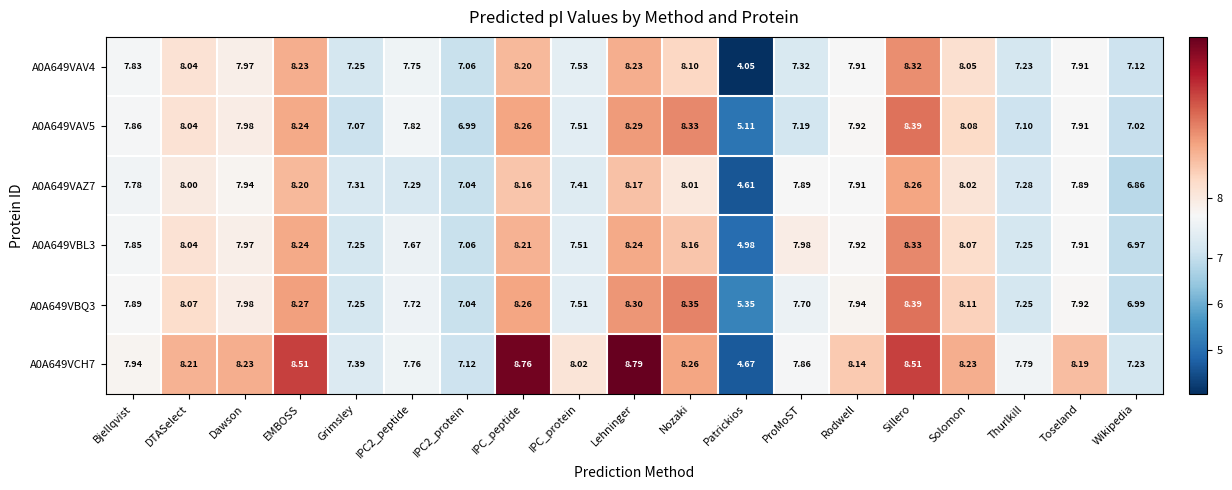

Where does the A0A649VCH7 series first go above 8?

DTASelect